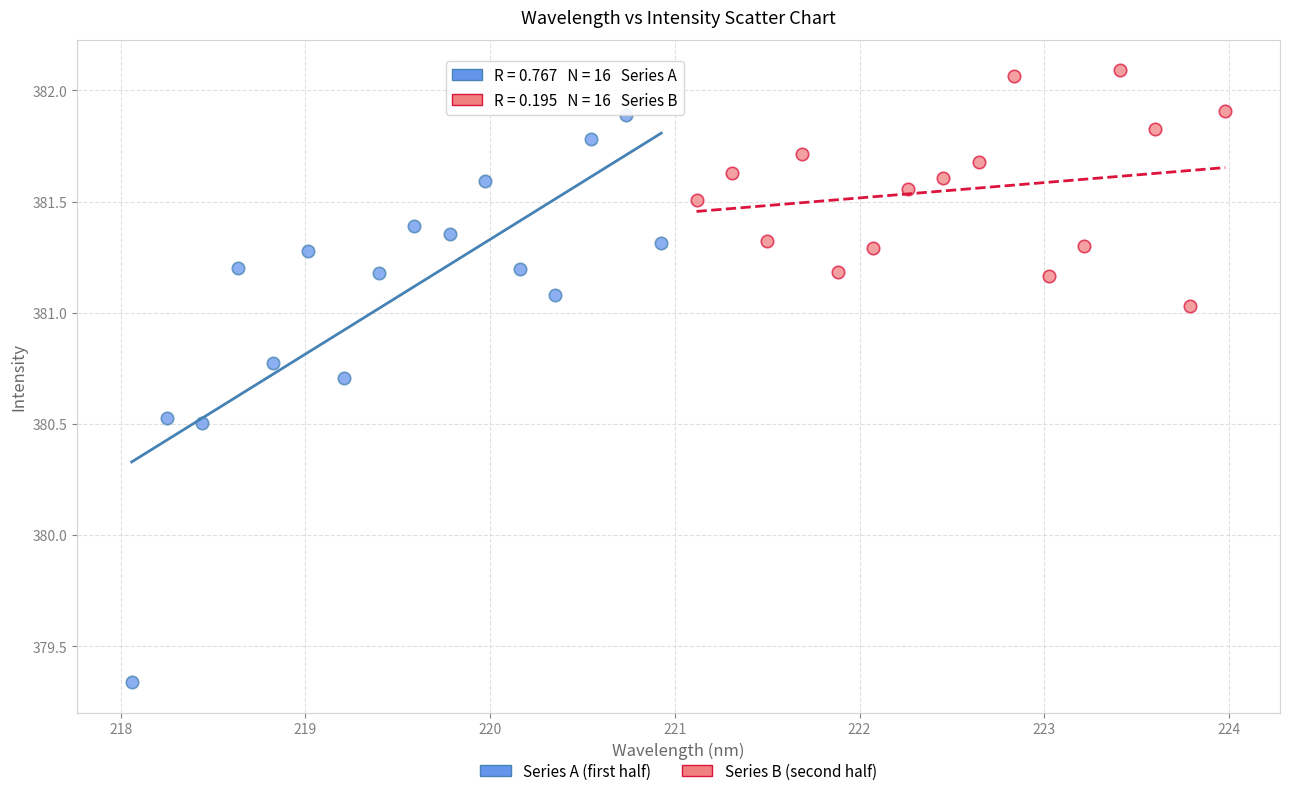

Which series reaches the minimum Y coordinate?

Series A (first half)